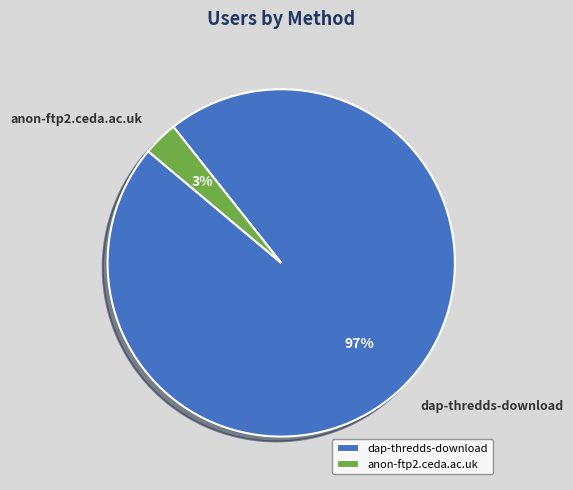

Which slice is the smallest?

anon-ftp2.ceda.ac.uk